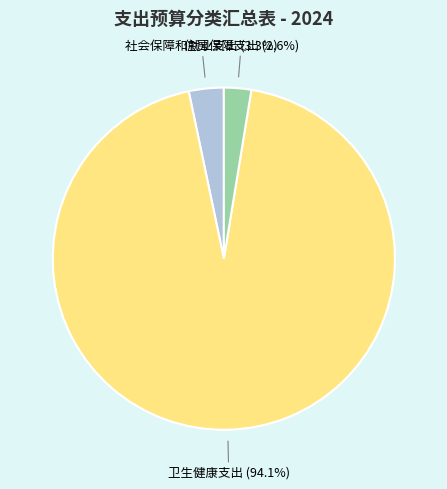

The 社会保障和就业支出 slice represents 17% of the pie. True or false?

False